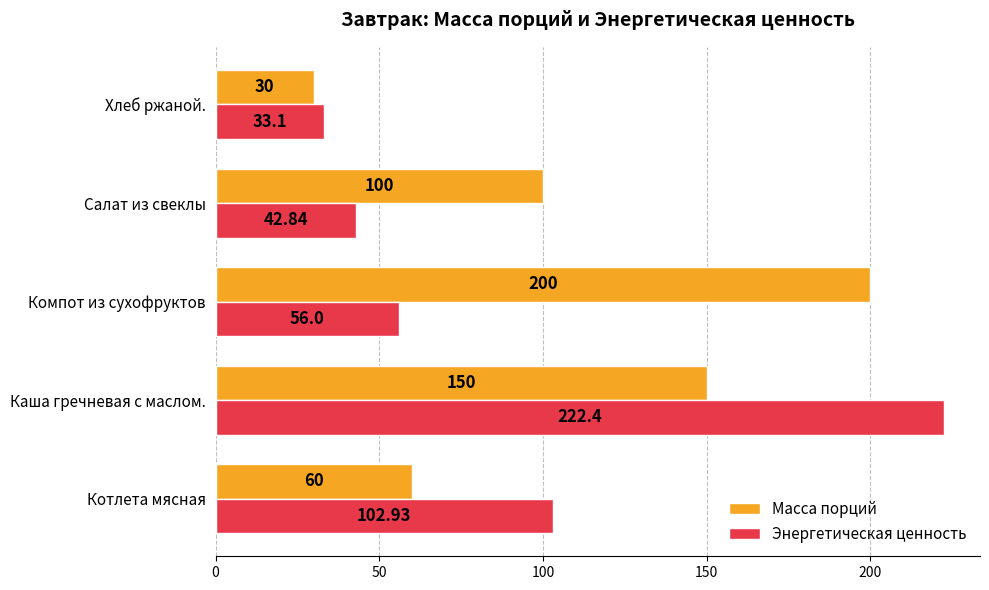

What is the difference between the second highest and minimum values in the Масса порций series?

120.0